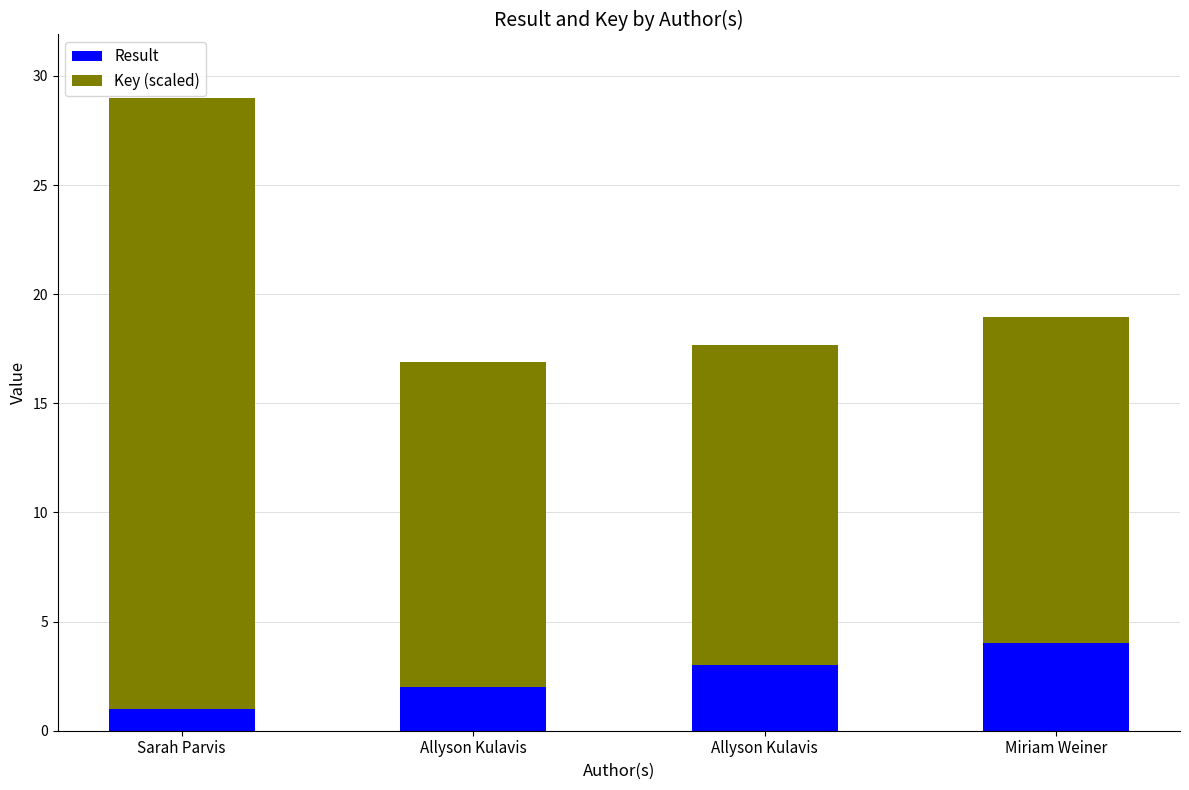

What is the approximate value of Key (scaled) at Allyson Kulavis?

14.7